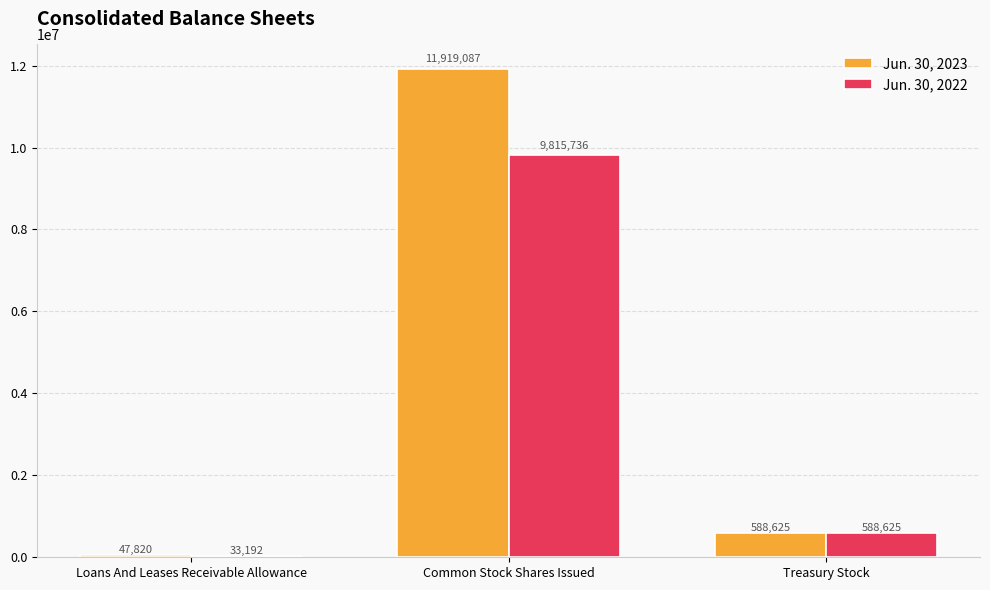

Is the value of Jun. 30, 2022 at Common Stock Shares Issued greater than the value of Jun. 30, 2023 at Treasury Stock?

Yes